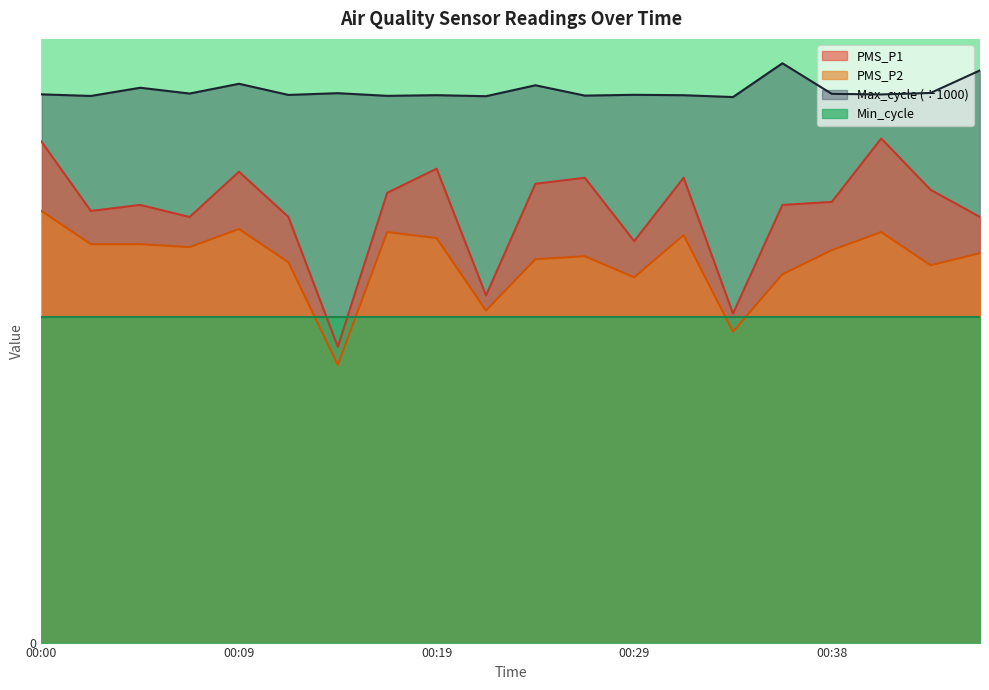

Rank the series by their average value, from highest to lowest.

Max_cycle (÷1000), PMS_P1, PMS_P2, Min_cycle